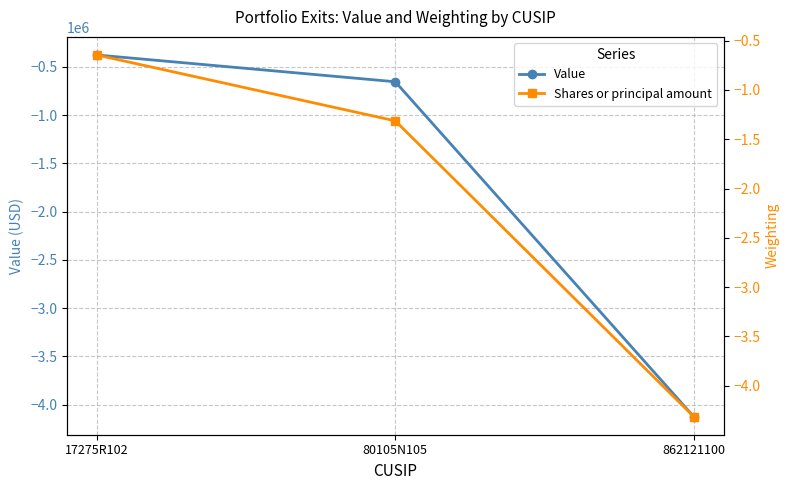

The Value series shows -377947.0 at 17275R102. True or false?

True